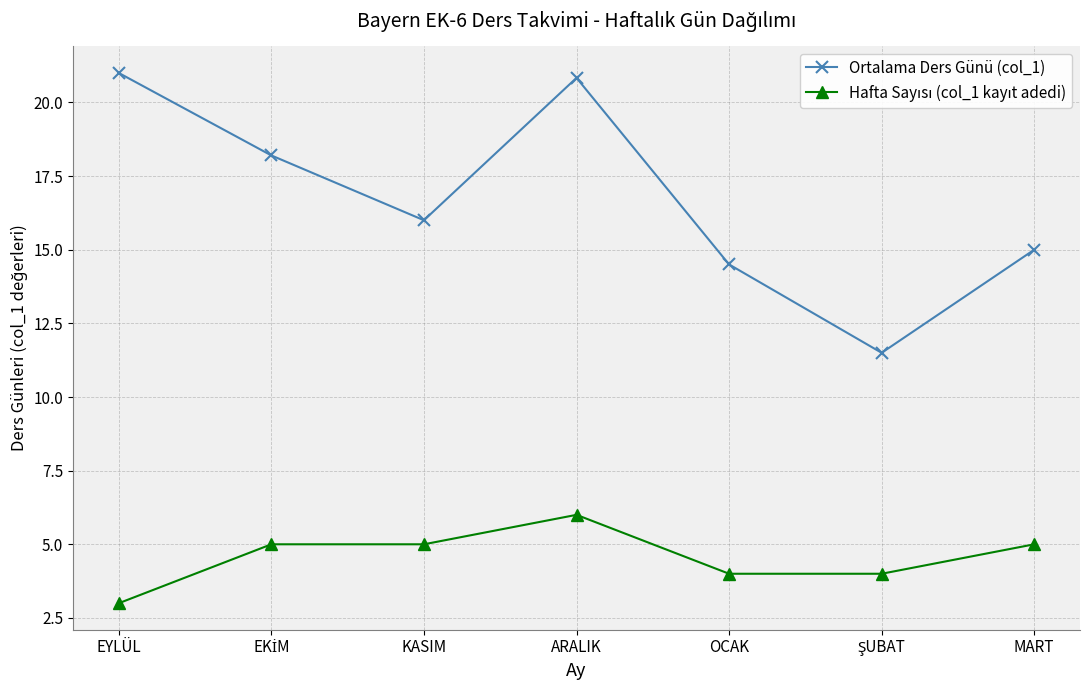

At how many categories does at least one series exceed 3?

7